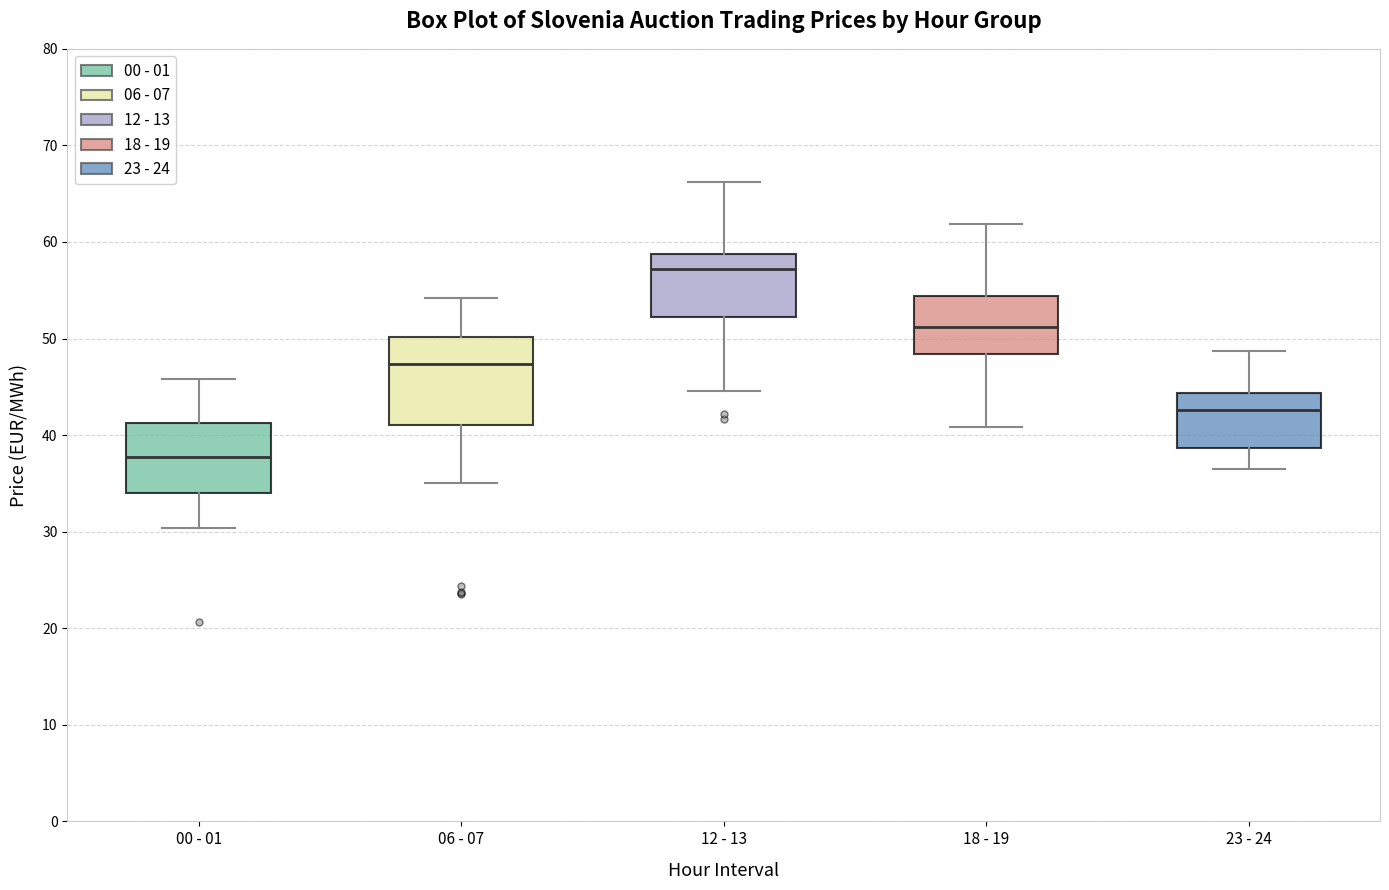

Reading left to right, read every box against the y-axis: the position of its median line, the range the box covers, and the ends of its whiskers. The values are not printed on the chart, so give them approximately, as read against the axis.

00 - 01: median 38, box 34 to 41, whiskers 30 to 46
06 - 07: median 47, box 41 to 50, whiskers 35 to 54
12 - 13: median 57, box 52 to 59, whiskers 45 to 66
18 - 19: median 51, box 48 to 54, whiskers 41 to 62
23 - 24: median 43, box 39 to 44, whiskers 37 to 49